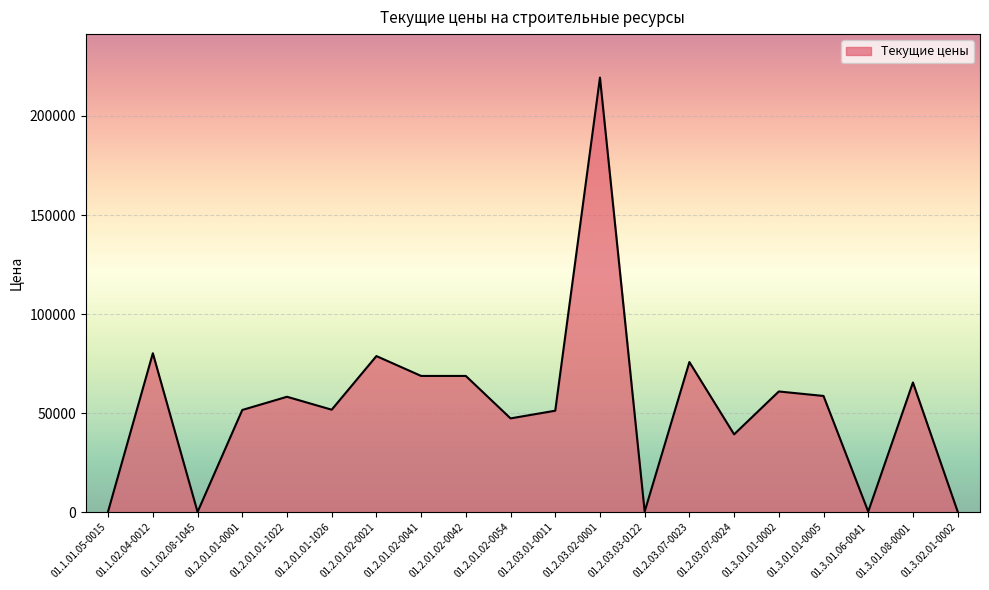

What is the maximum value shown in the chart?

219377.4